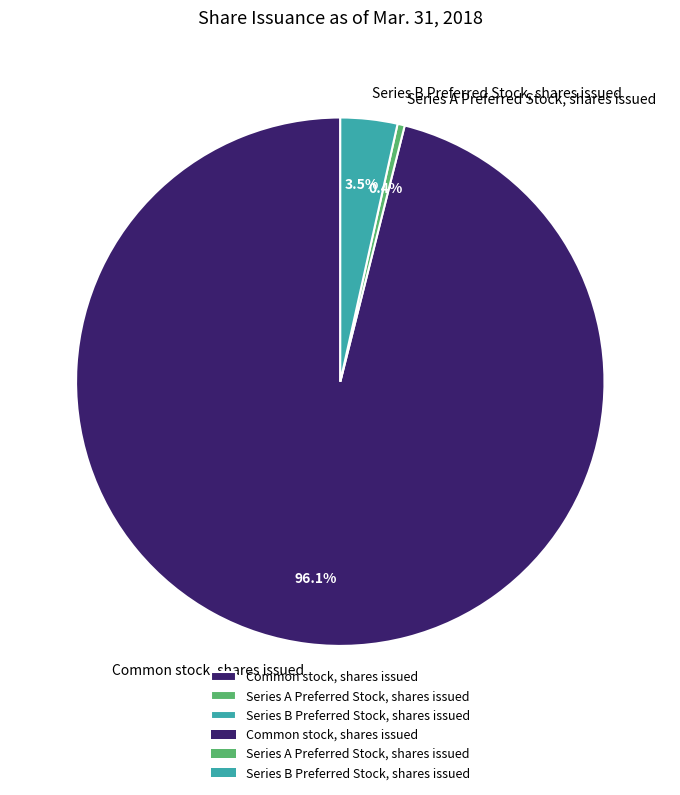

Combined, do Series B Preferred Stock, shares issued and Series A Preferred Stock, shares issued account for over 50%?

No